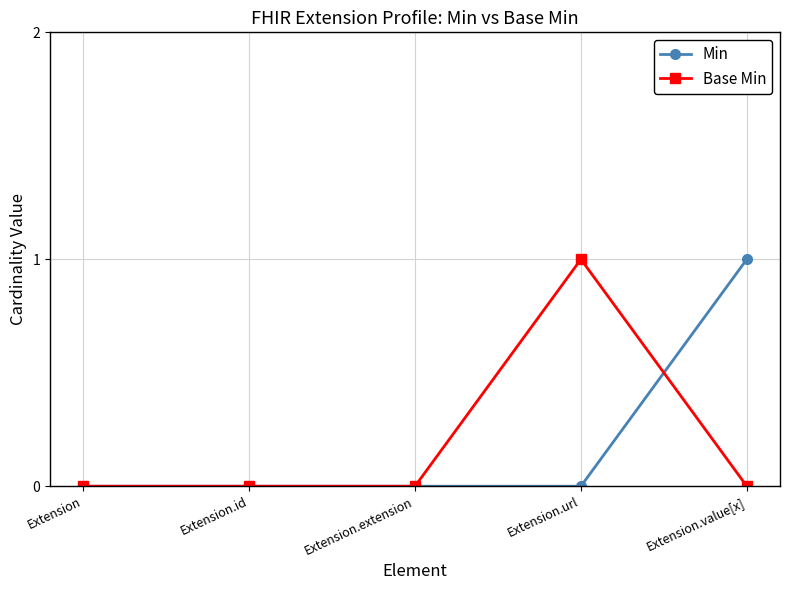

True or false: Base Min has more than 0 interior local peaks.

True